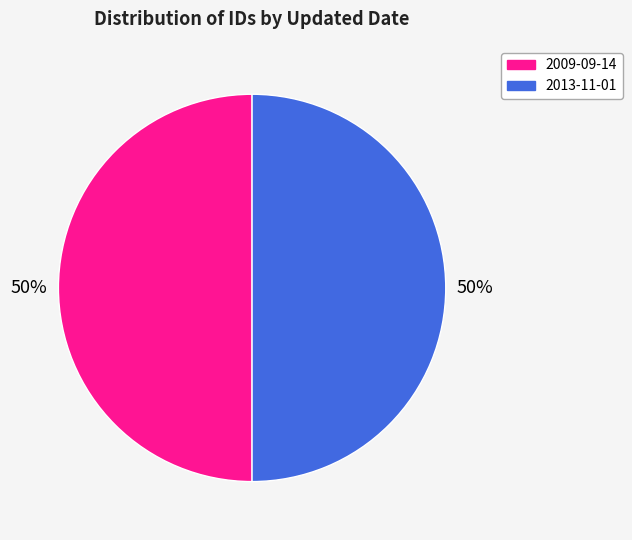

Combined, do 2009-09-14 and 2013-11-01 account for over 50%?

Yes